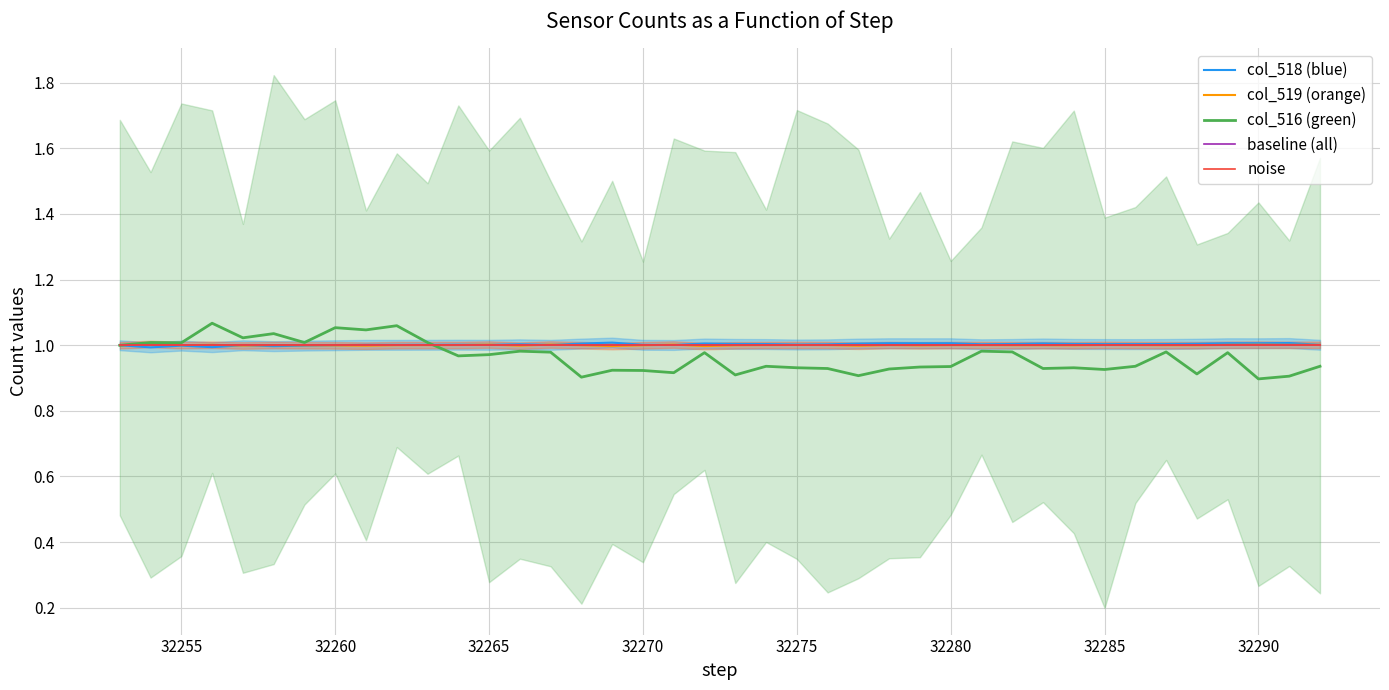

At how many categories does at least one series exceed 0?

40